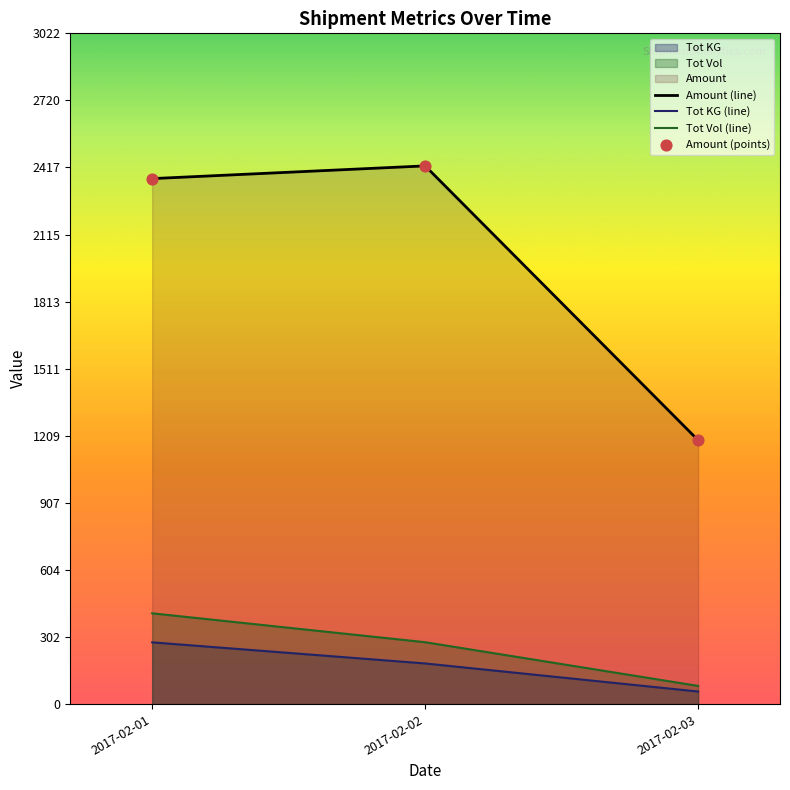

What is the total value across all series at 2017-02-01?

3055.0